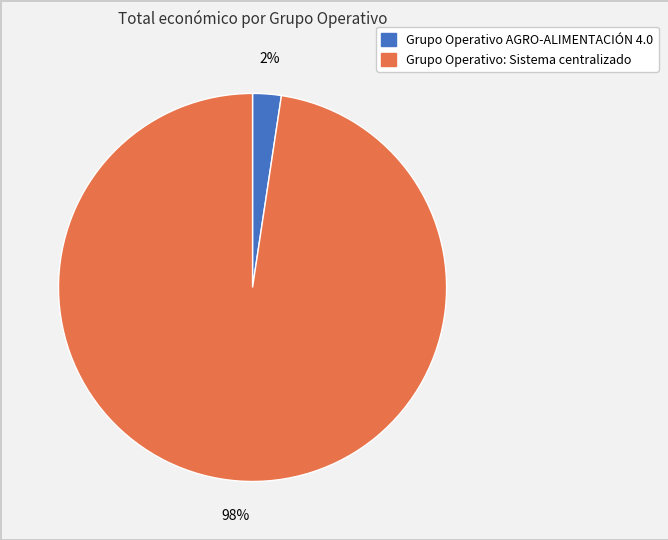

Does Grupo Operativo AGRO-ALIMENTACIÓN 4.0 account for over 50% of the chart?

No